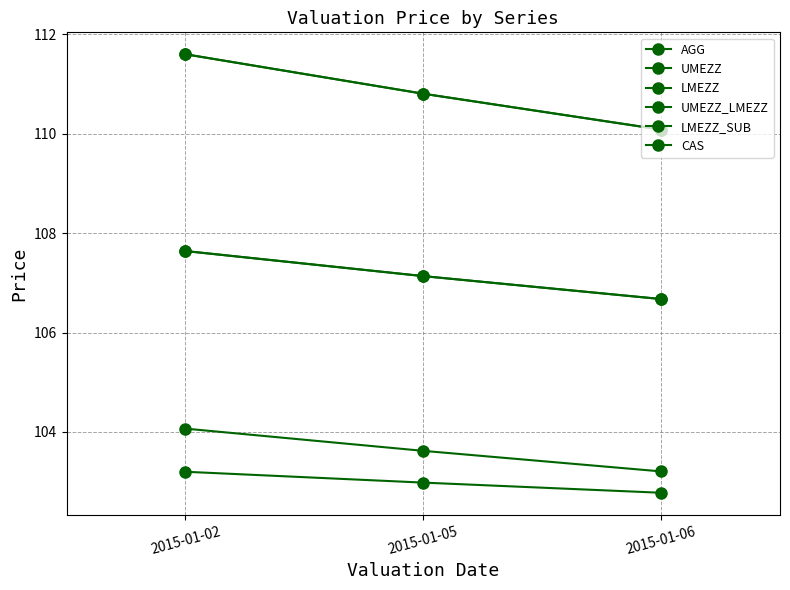

Which series changed the most between 2015-01-02 and 2015-01-05?

LMEZZ